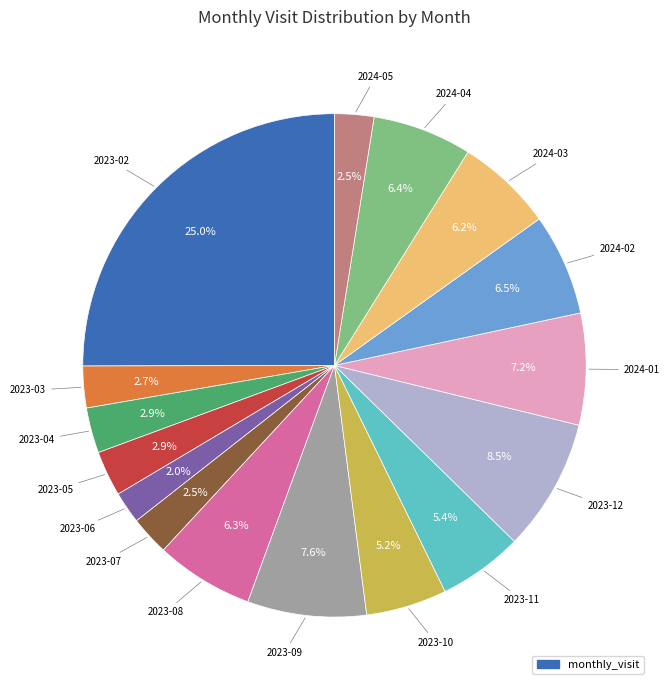

Does any single category account for the majority?

No